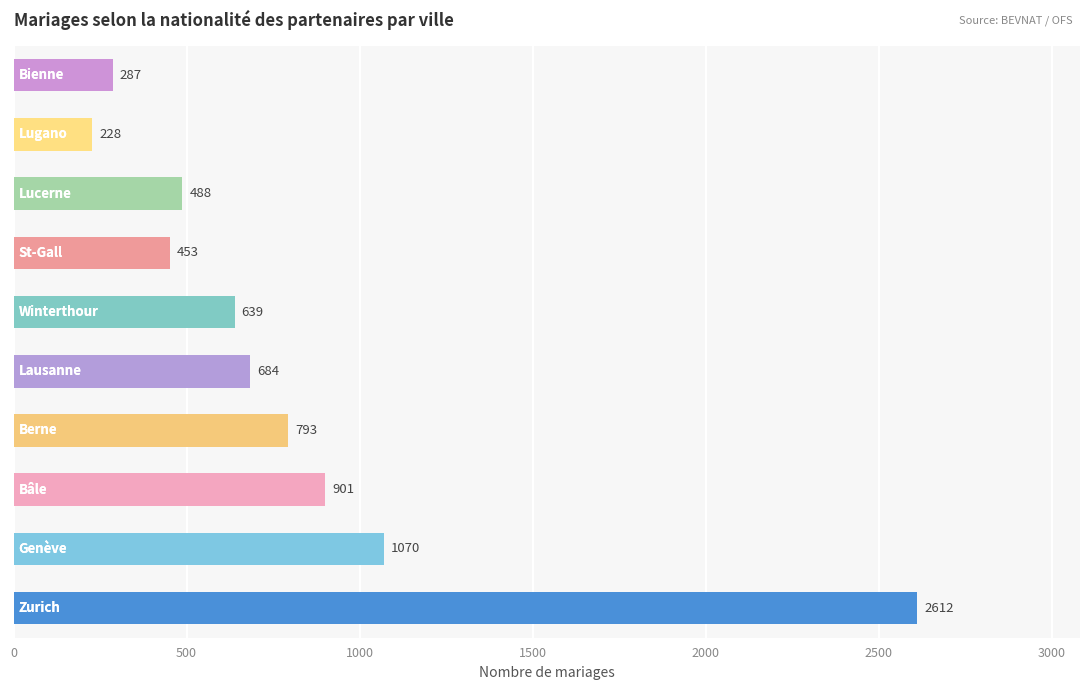

Reading bottom to top, what are all the values shown in this chart?

2612	1070	901	793	684	639	453	488	228	287